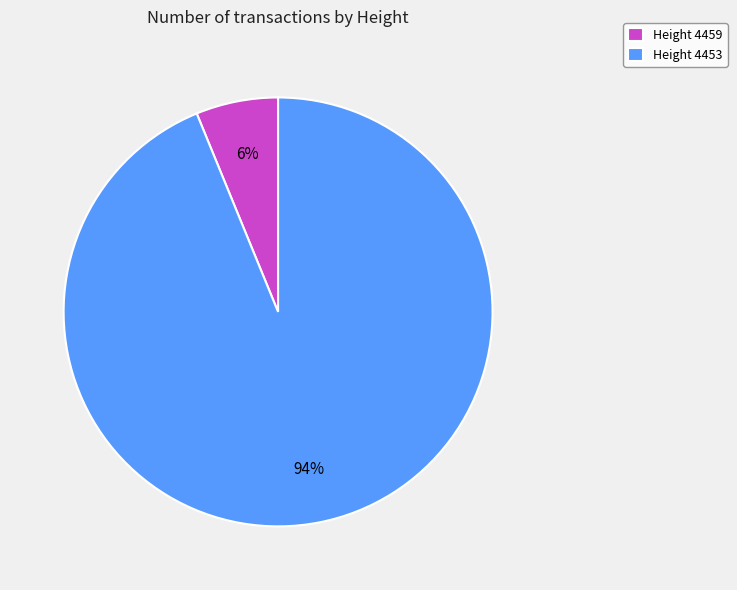

To the nearest percent, what percentage of the pie is Height 4459?

6%